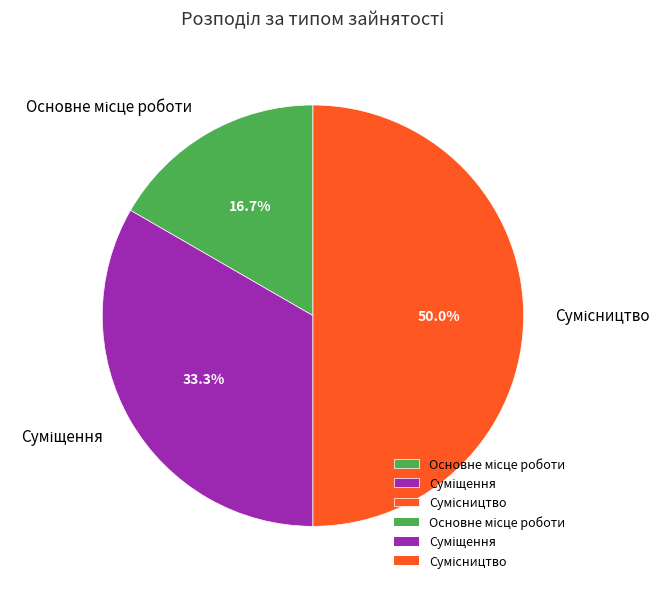

To the nearest percent, what is the difference between the largest and smallest slice percentages?

33%